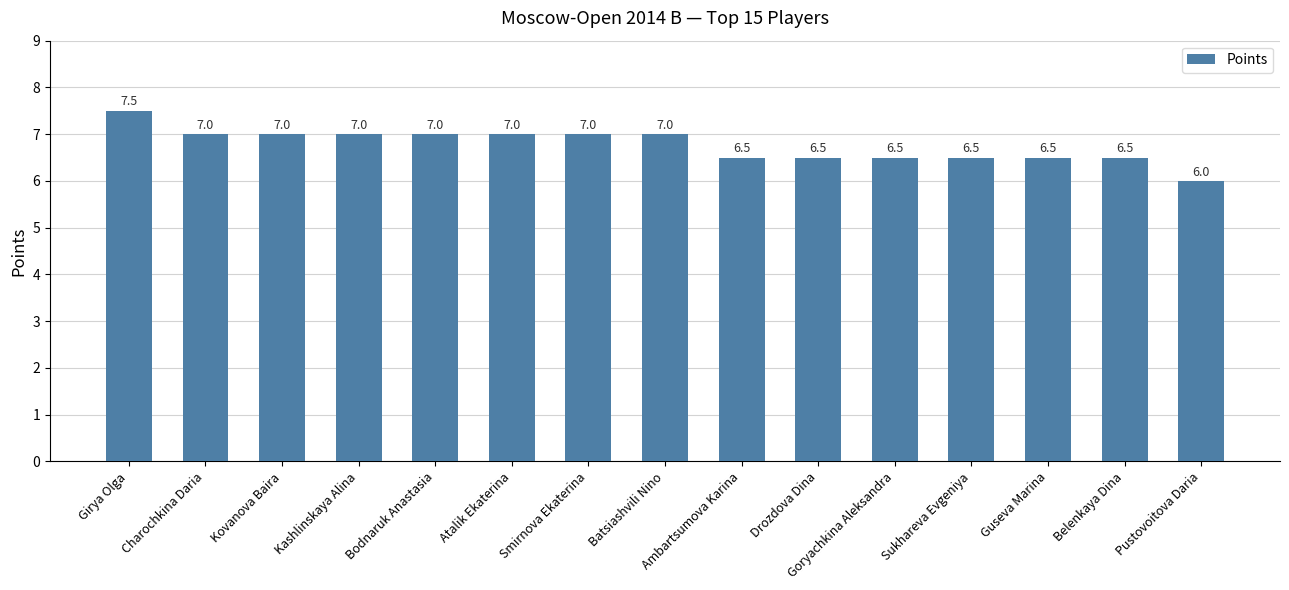

What is the sum of all values?

101.5